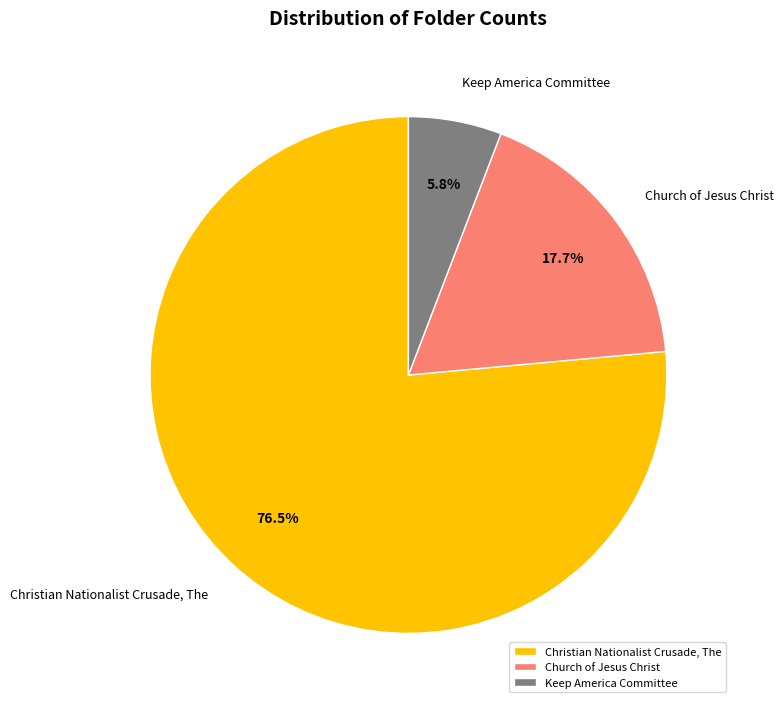

How many slices are in this pie chart?

3